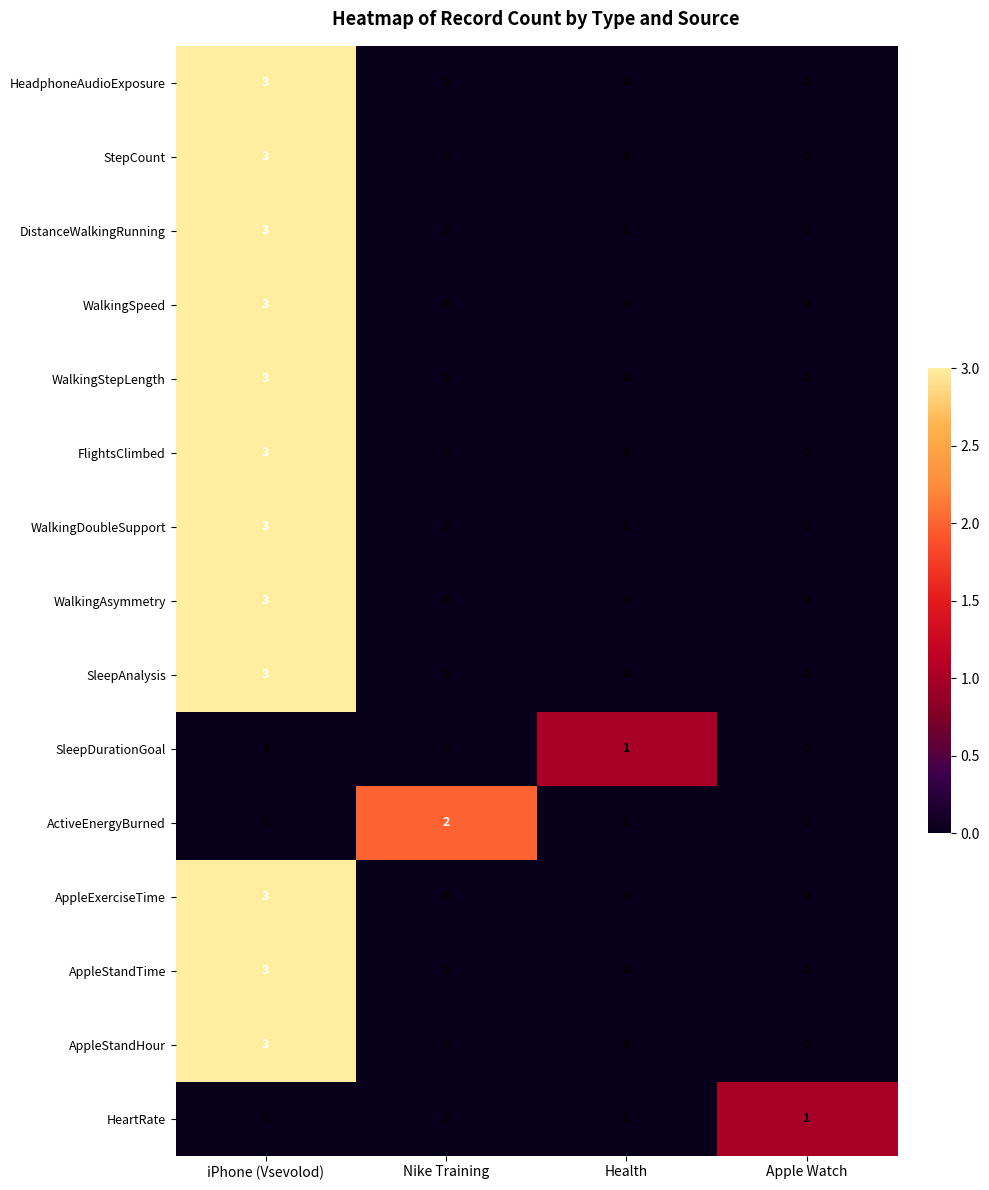

What is the total value across all series at Apple Watch?

1